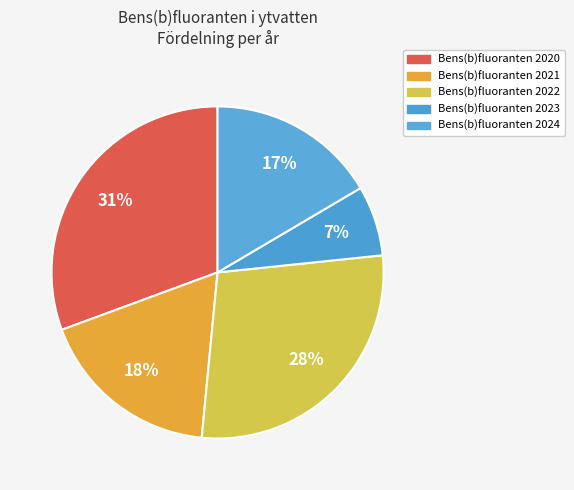

How many segments does this pie chart have?

5